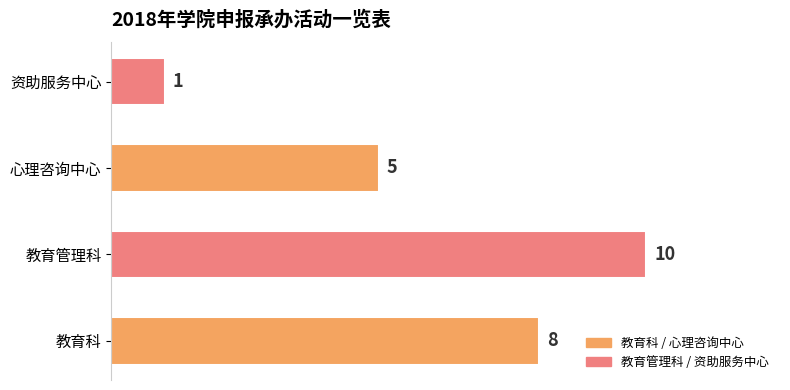

Which has a higher value, 心理咨询中心 or 教育科?

教育科